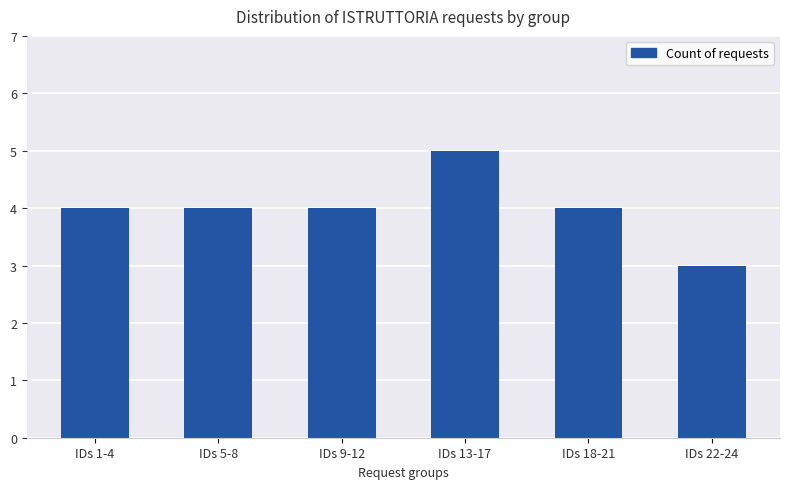

Count the values in the range 4 to 5.

5